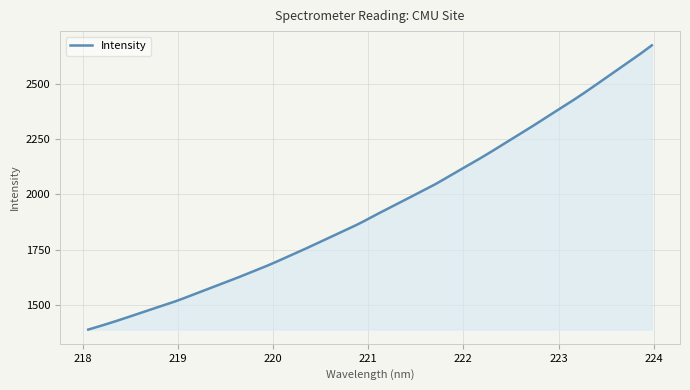

What is the greatest value displayed?

2674.4